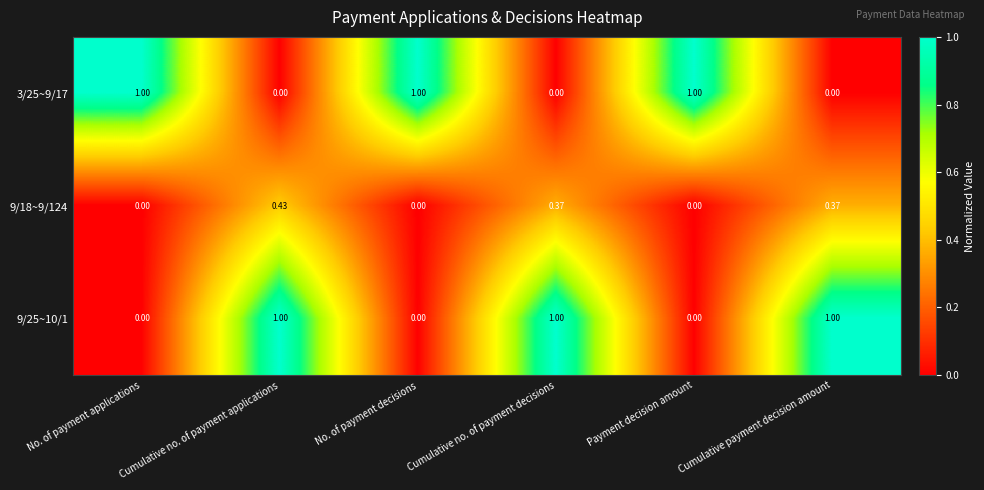

At which category is the sum across all series the highest?

Cumulative no. of payment applications